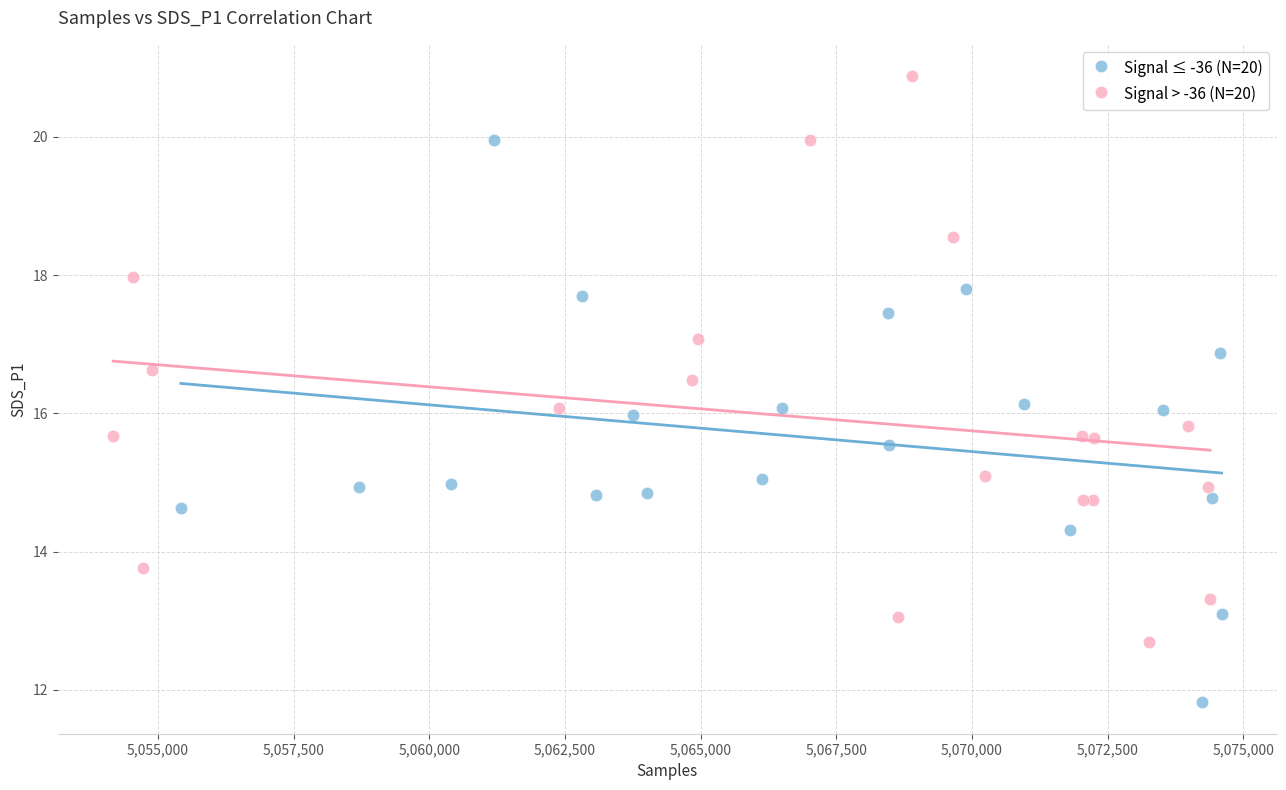

What are all the series names shown in the legend?

Signal ≤ -36 (N=20), Signal > -36 (N=20)